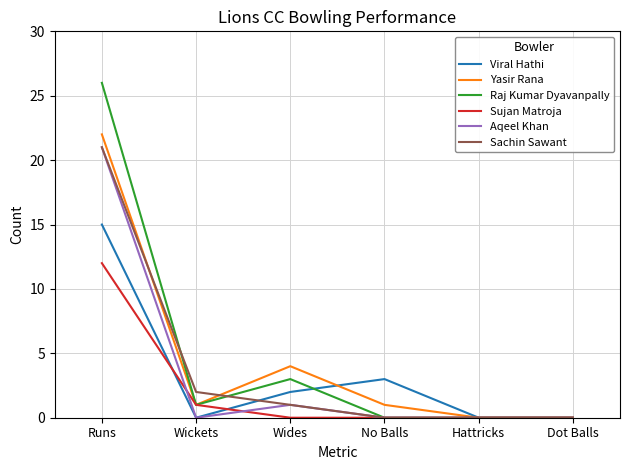

Reading right to left, list all the values displayed in this chart.

Viral Hathi: 0	0	3	2	0	15
Yasir Rana: 0	0	1	4	1	22
Raj Kumar Dyavanpally: 0	0	0	3	1	26
Sujan Matroja: 0	0	0	0	1	12
Aqeel Khan: 0	0	0	1	0	21
Sachin Sawant: 0	0	0	1	2	21